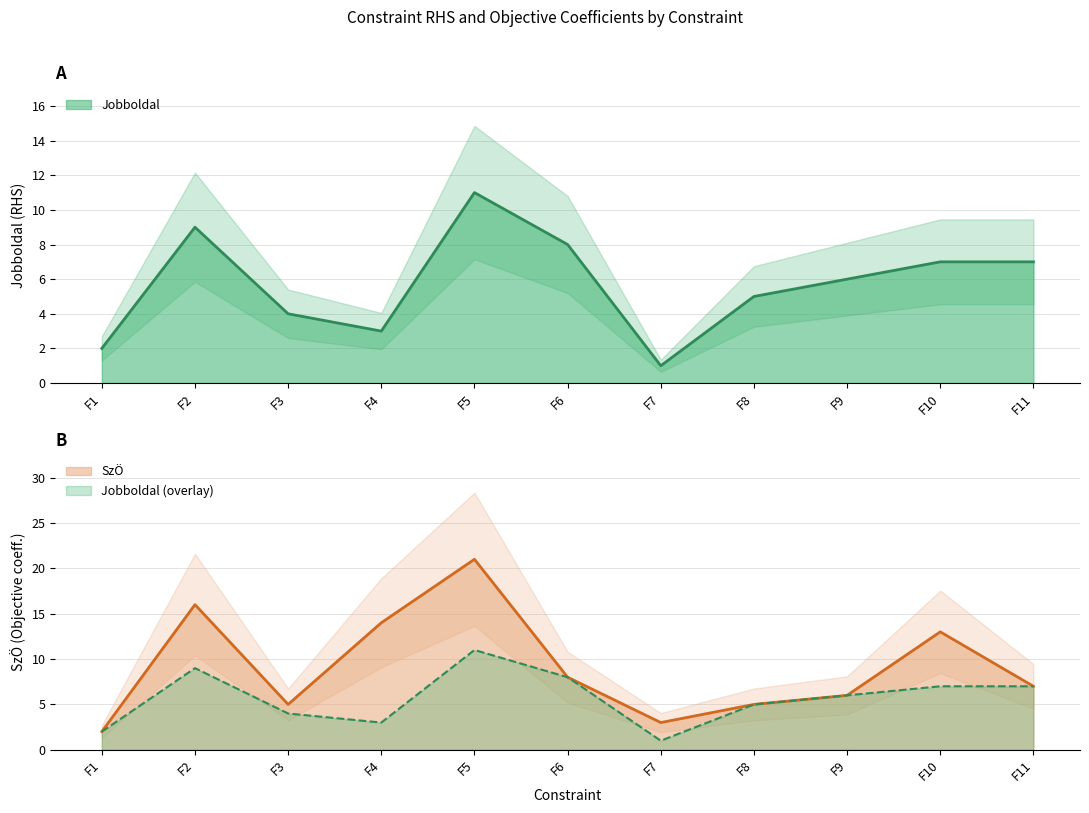

Does the chart display data point markers on the line(s)?

No